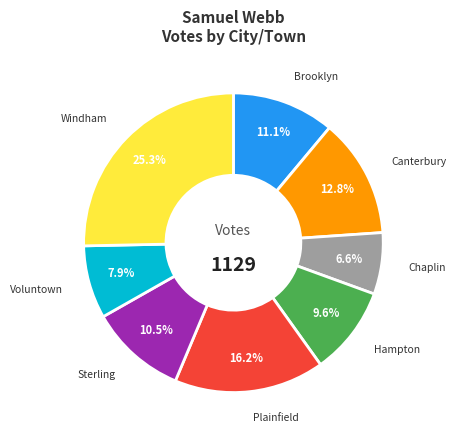

How many segments does this pie chart have?

8